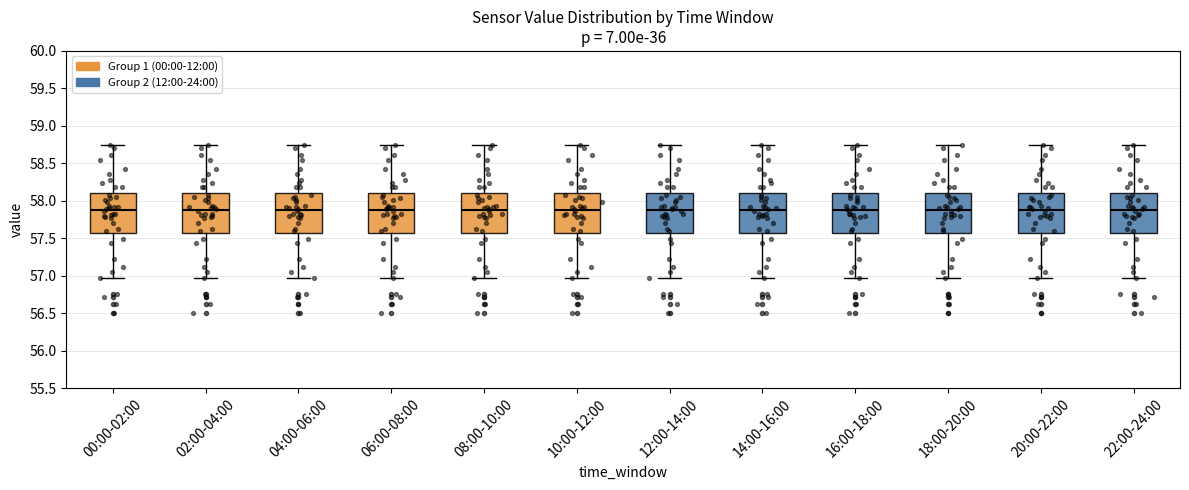

Where is the upper edge of the box for 14:00-16:00 on the y-axis? The values are not printed on the chart, so give them approximately, as read against the axis.

58.10